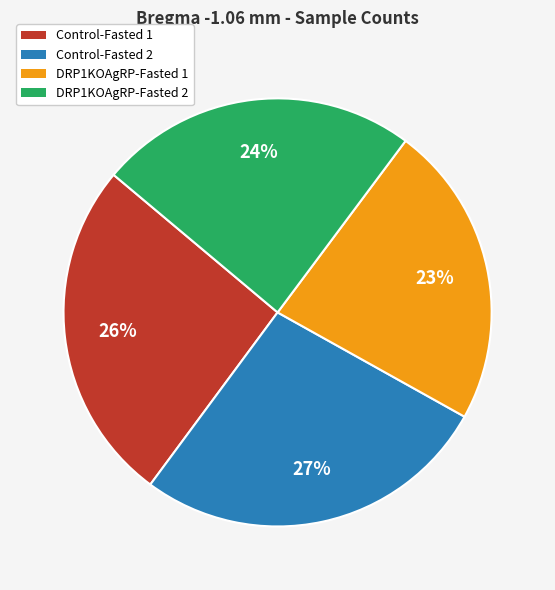

To the nearest percent, what is the difference between the Control-Fasted 1 and DRP1KOAgRP-Fasted 2 slice percentages?

2%